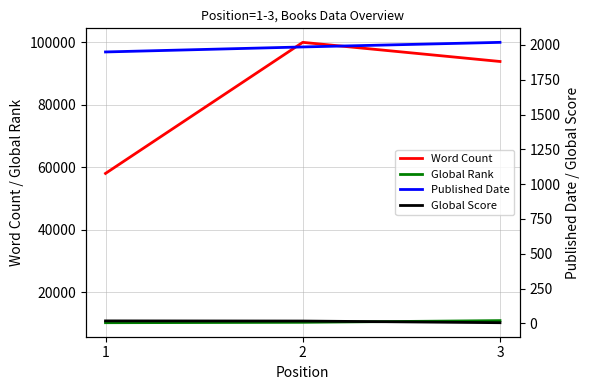

True or false: Published Date has a value of 2789 at 2.

False